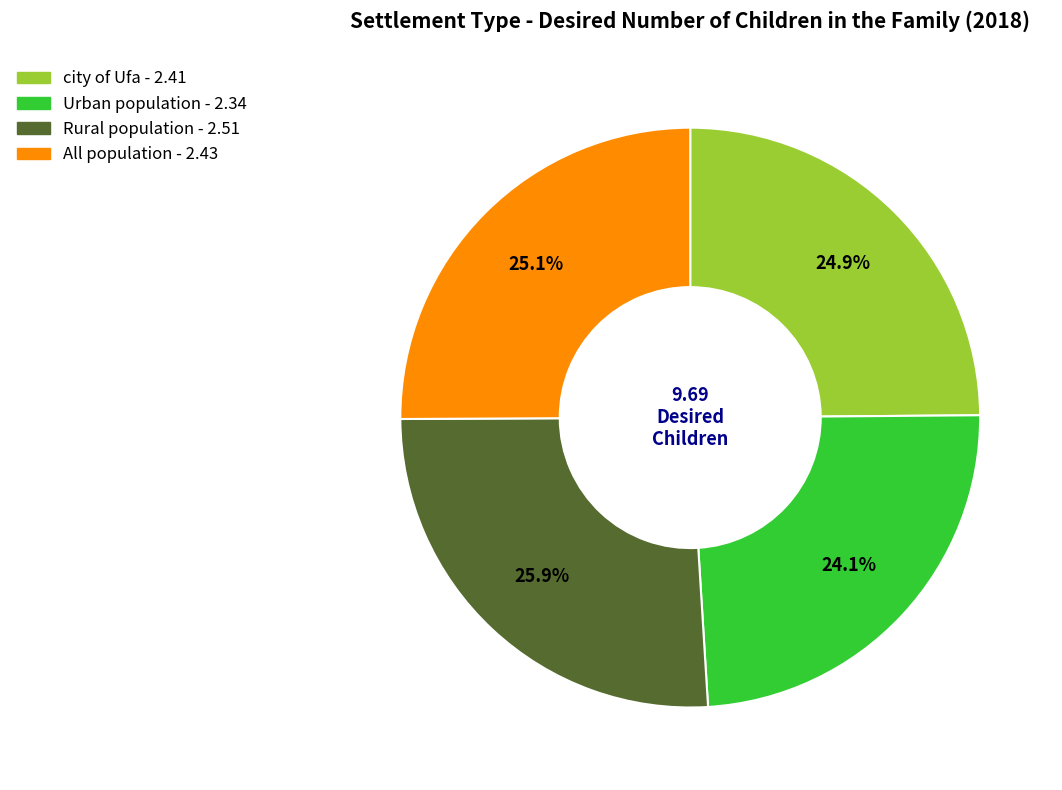

Between Urban population and All population, which is larger?

All population